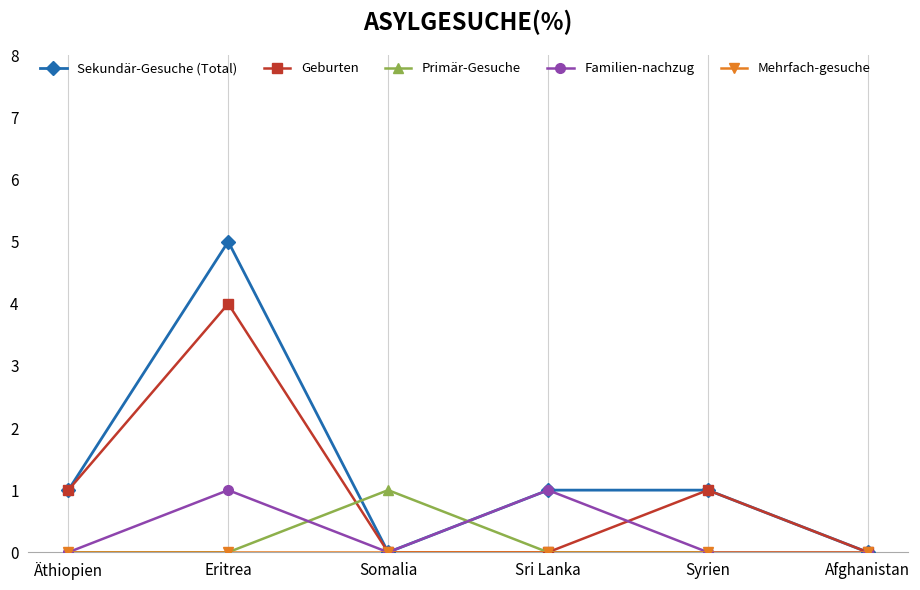

True or false: Familien-nachzug has a value of 1 at Eritrea.

True